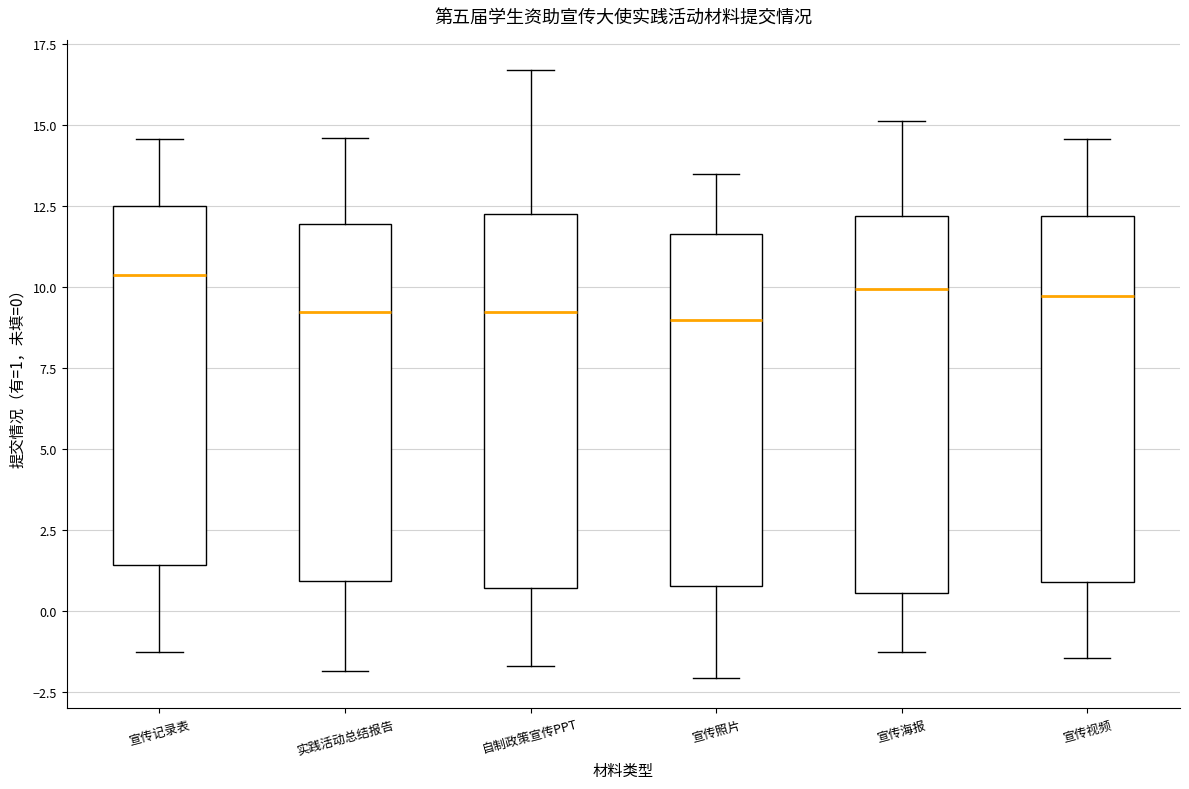

Reading left to right, read every box against the y-axis: the position of its median line, the range the box covers, and the ends of its whiskers. The values are not printed on the chart, so give them approximately, as read against the axis.

宣传记录表: median 10.5, box 1.5 to 12.5, whiskers -1.0 to 14.5
实践活动总结报告: median 9.0, box 1.0 to 12.0, whiskers -2.0 to 14.5
自制政策宣传PPT: median 9.0, box 0.5 to 12.5, whiskers -1.5 to 16.5
宣传照片: median 9.0, box 1.0 to 11.5, whiskers -2.0 to 13.5
宣传海报: median 10.0, box 0.5 to 12.0, whiskers -1.0 to 15.0
宣传视频: median 9.5, box 1.0 to 12.0, whiskers -1.5 to 14.5